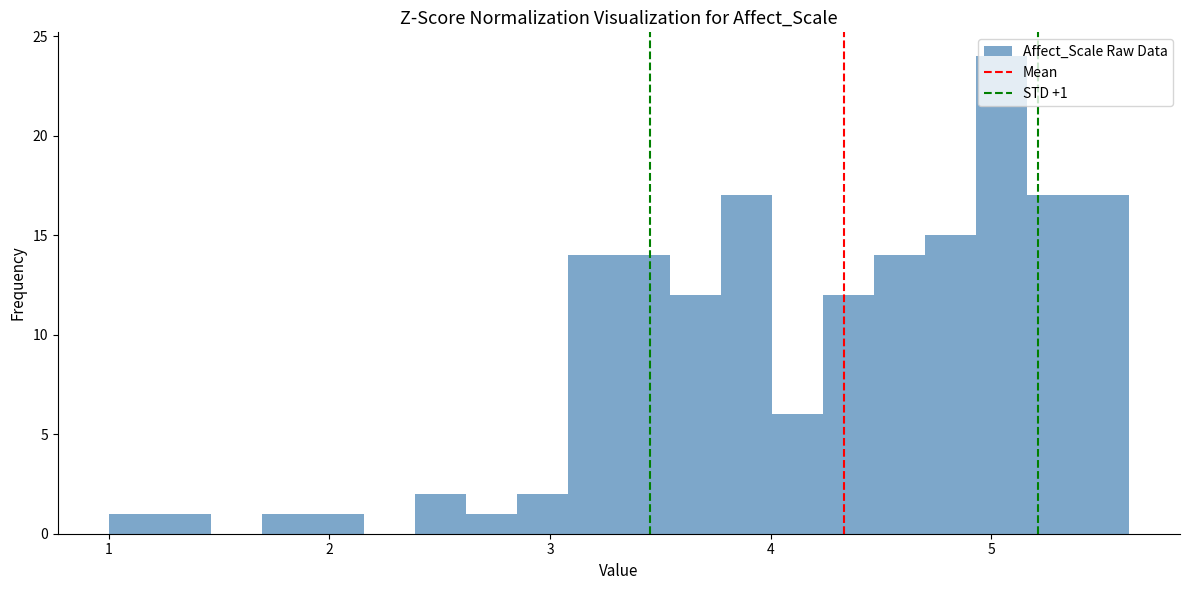

Read against the x-axis, roughly where is the centre of the tallest bar?

5.0